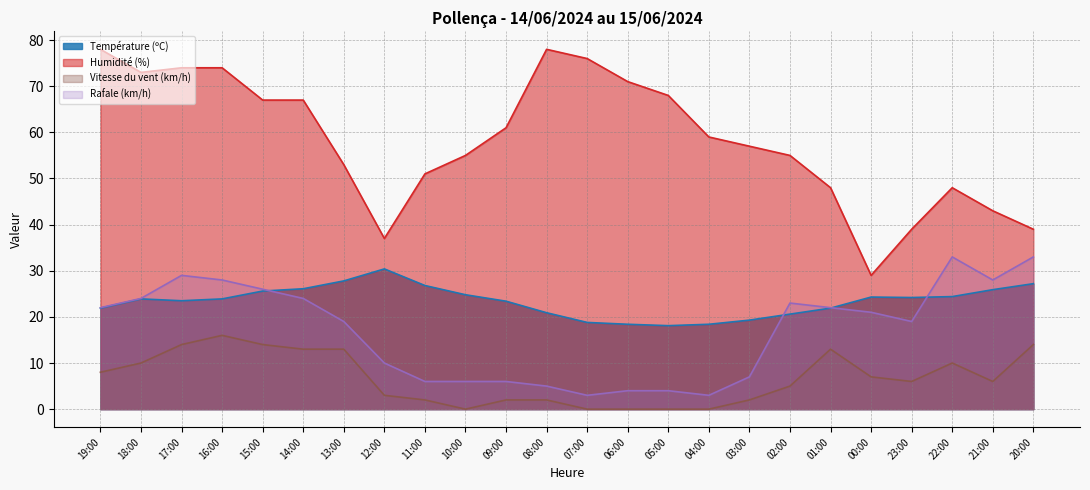

Which series has the largest total across all categories?

Humidité (%)